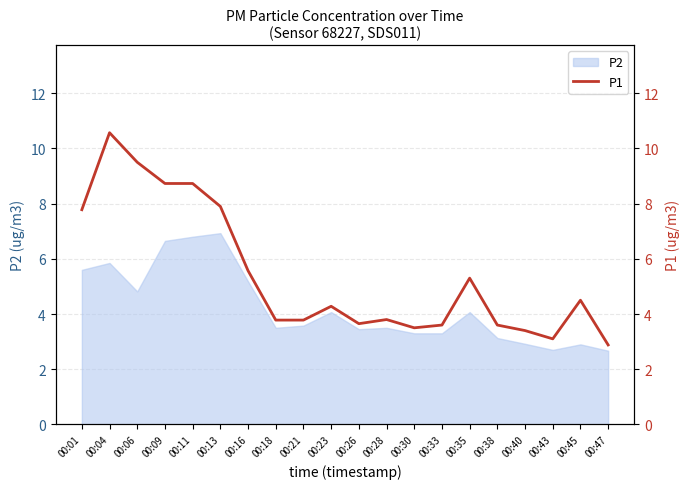

Which has a higher value, 00:45 or 00:04?

00:04